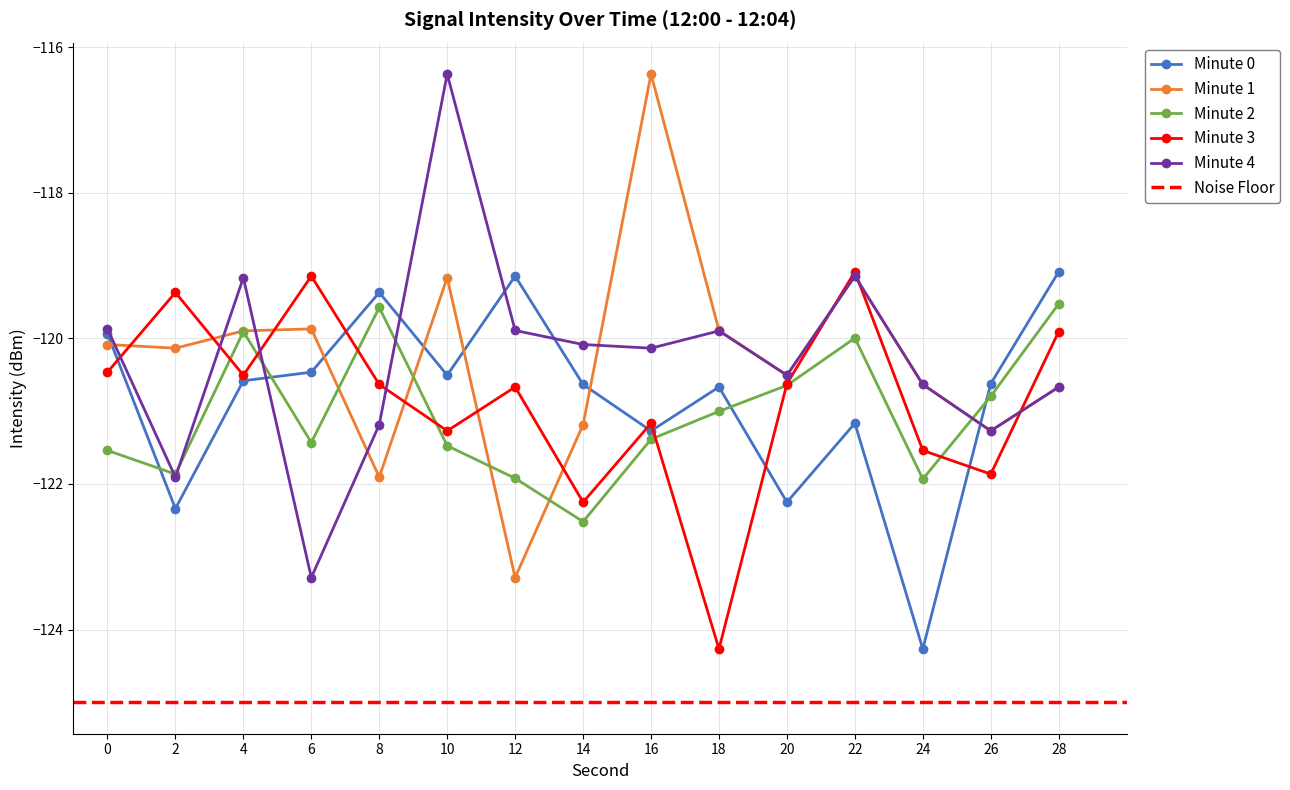

At how many categories does at least one series exceed -120?

11